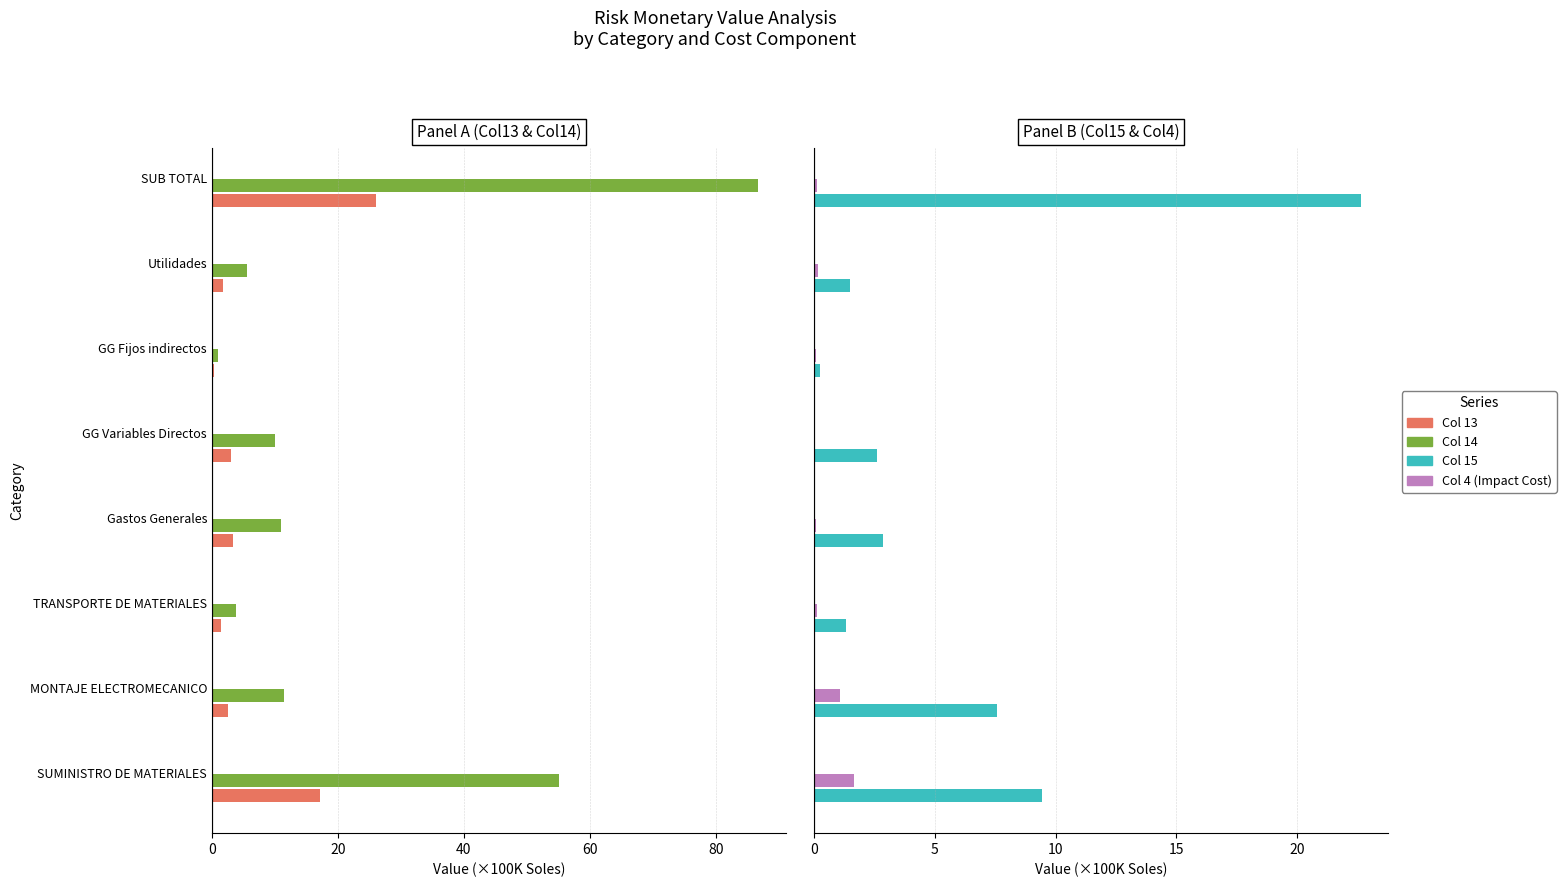

Reading left to right, extract all data points from this chart.

col_13 (S1): 17.2	2.5	1.4	3.3	3.0	0.3	1.7	26.1
col_14 (S2): 55.1	11.4	3.8	10.9	10.0	0.9	5.6	86.8
col_15 (S3): 9.4	7.6	1.3	2.8	2.6	0.2	1.5	22.6
col_4 (Impact Cost): 1.6	1.1	0.1	0.1	0.0	0.1	0.2	0.1